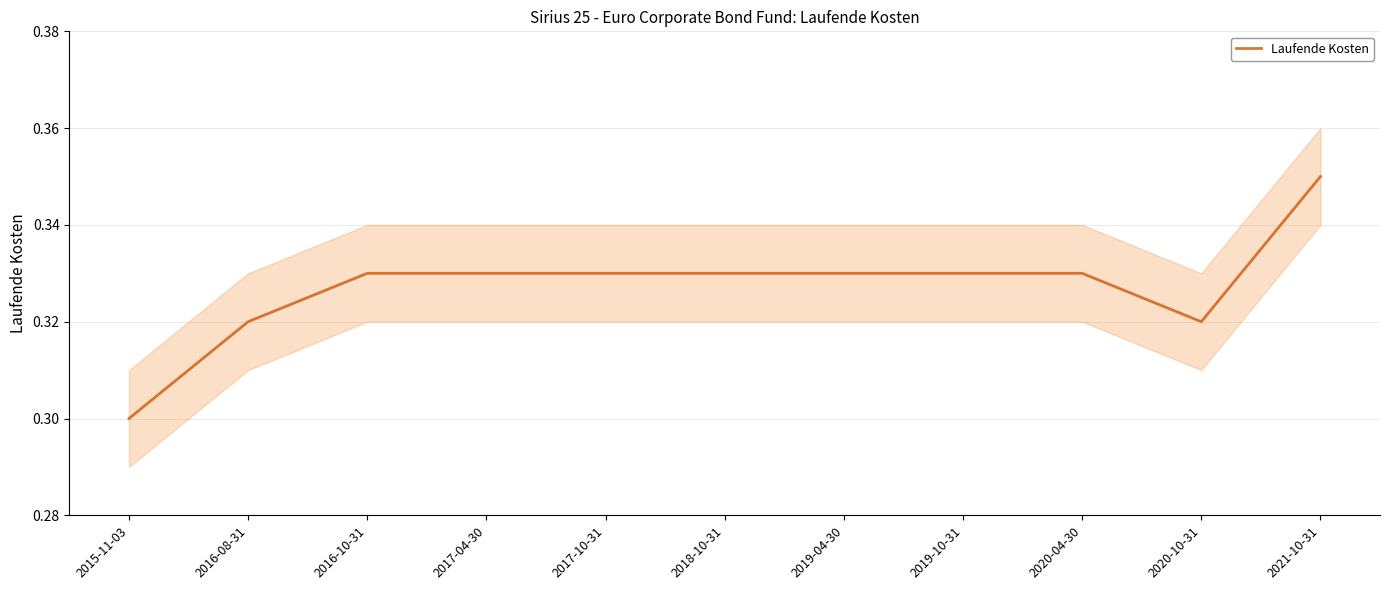

What is the smallest value displayed?

0.3